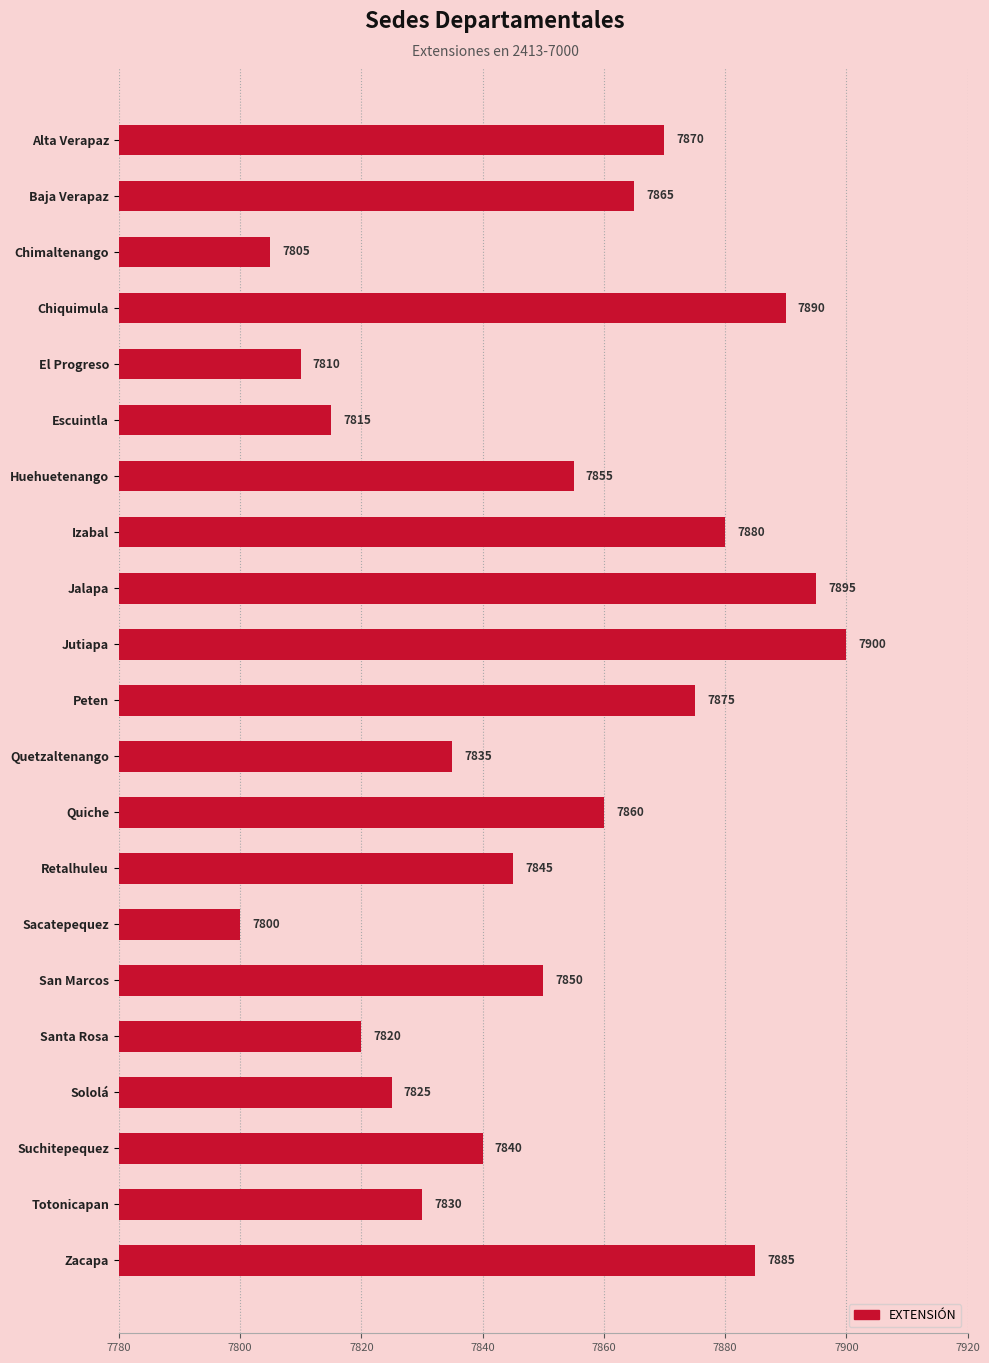

Reading bottom to top, what are all the values shown in this chart?

7885	7830	7840	7825	7820	7850	7800	7845	7860	7835	7875	7900	7895	7880	7855	7815	7810	7890	7805	7865	7870